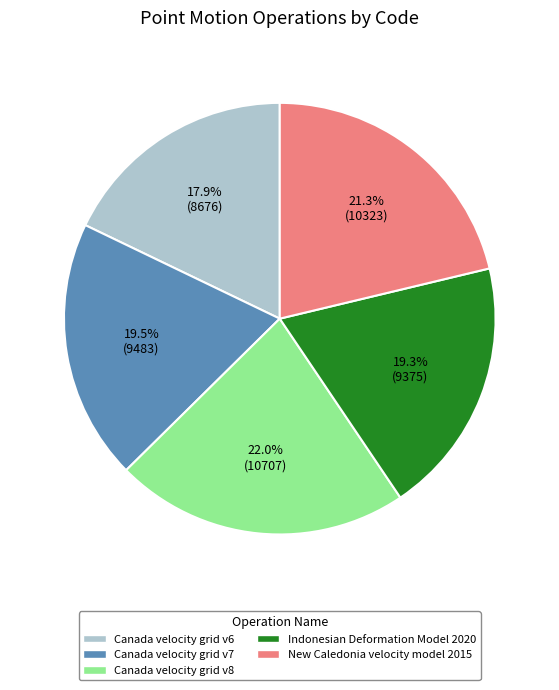

Which slice is the largest?

Canada velocity grid v8